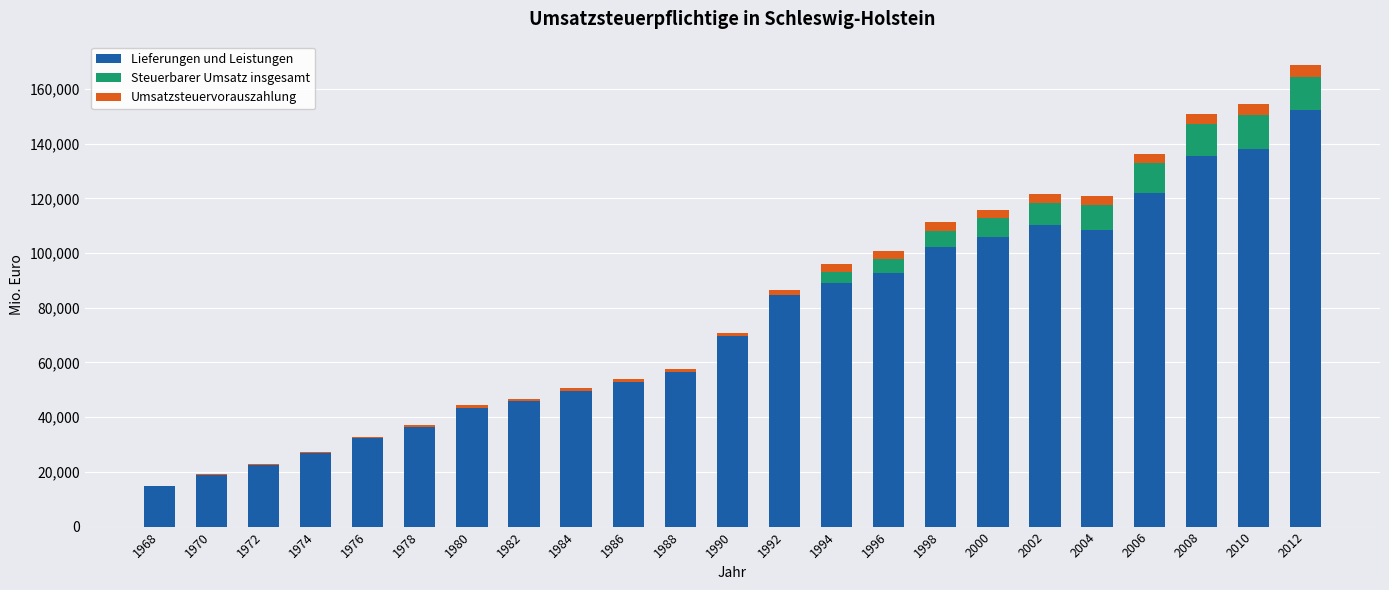

What is the highest value of the Lieferungen und Leistungen series?

152295.8